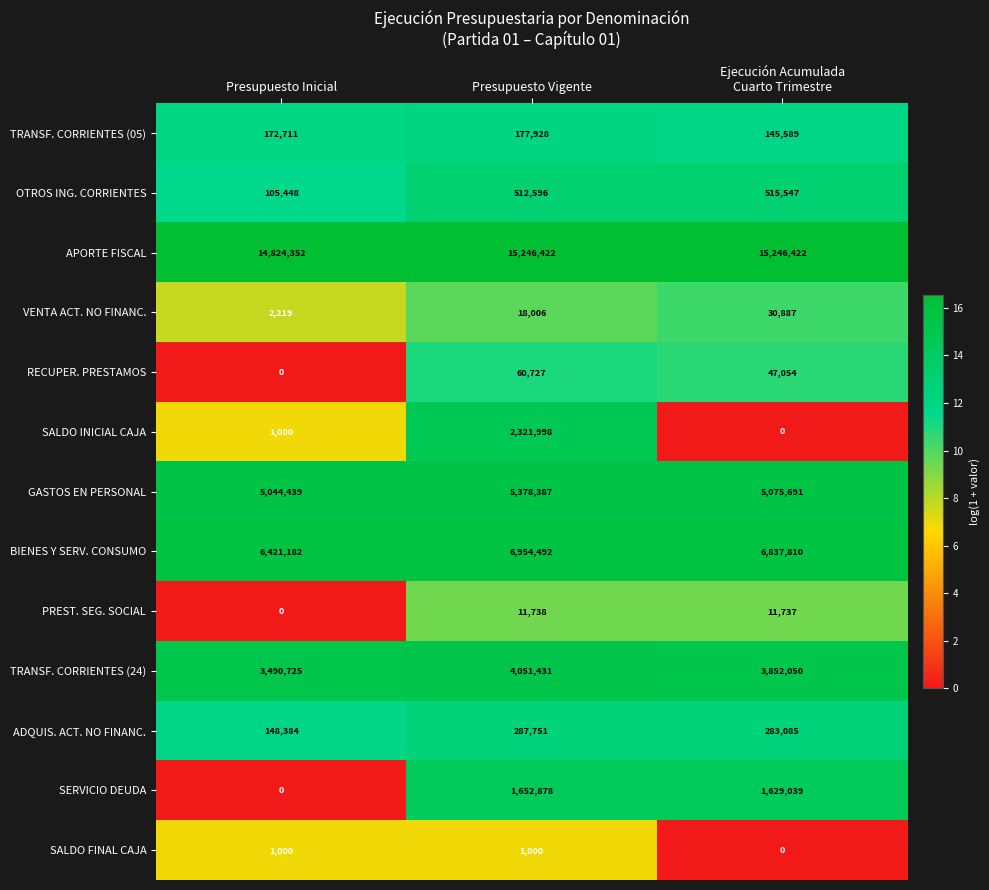

What is the difference between the maximum and second lowest values in the TRANSF. CORRIENTES (24) series?

199381